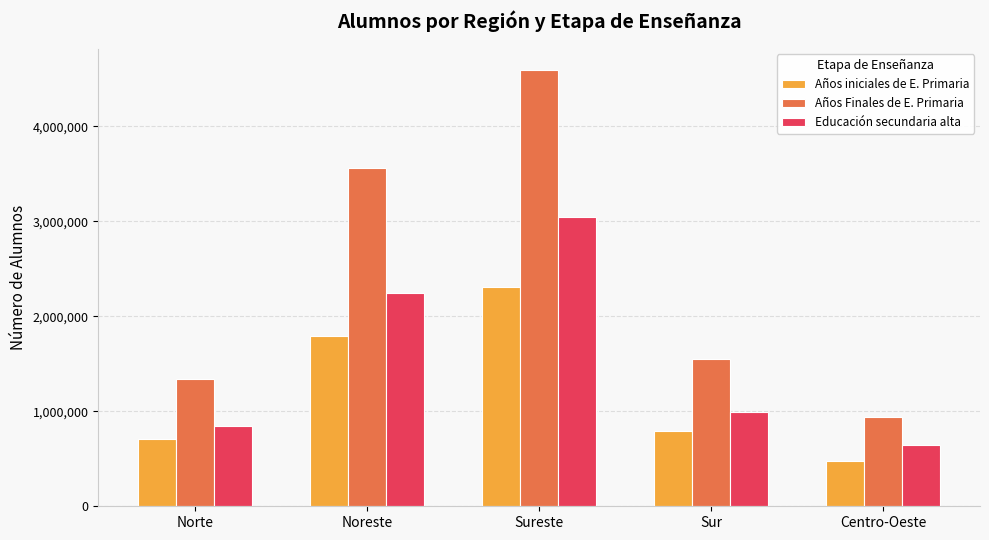

Reading left to right, list all the values displayed in this chart.

Años iniciales de E. Primaria: 707420	1790522	2314357	789871	474844
Años Finales de E. Primaria: 1338362	3565857	4591461	1550622	935303
Educación secundaria alta: 842008	2246336	3047349	991560	643082